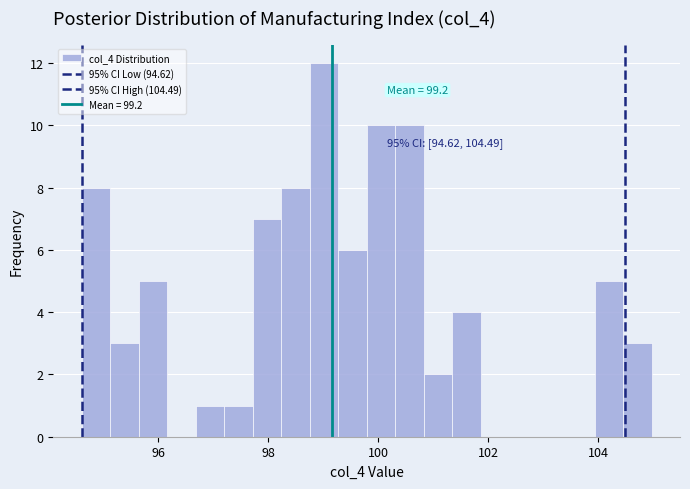

Read against the x-axis, roughly where is the centre of the tallest bar?

99.0